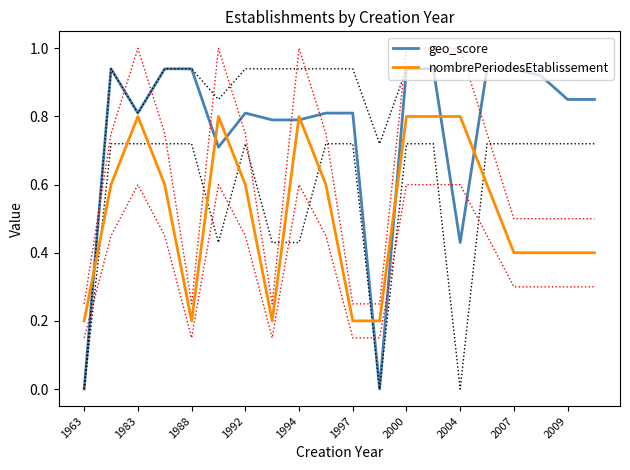

What is the label of the 9th point from the right?

11